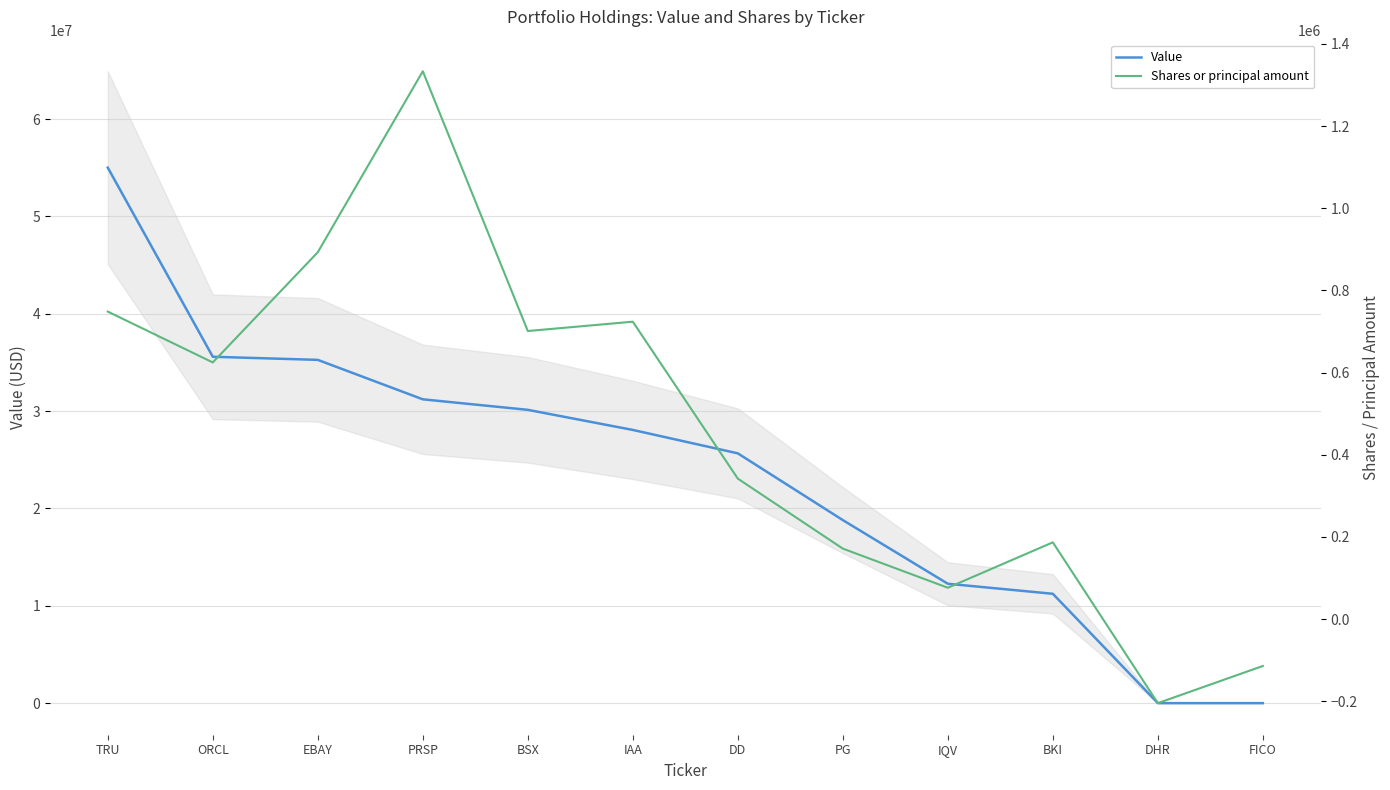

List the series in order of their peak value, highest first.

Value, Shares or principal amount